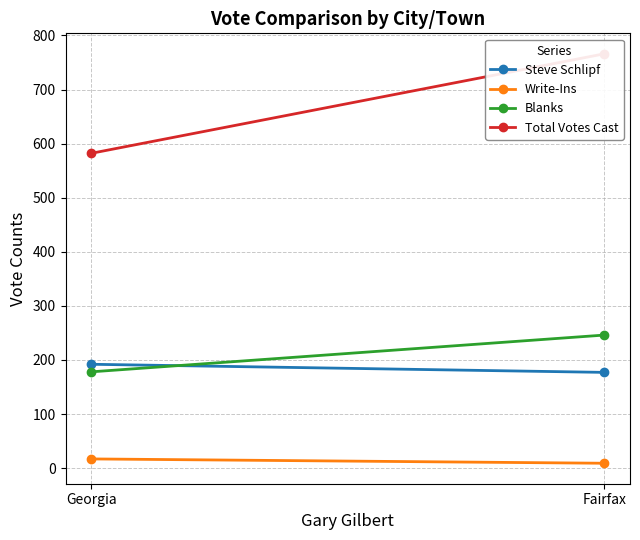

What is the lowest value of the Steve Schlipf series?

177